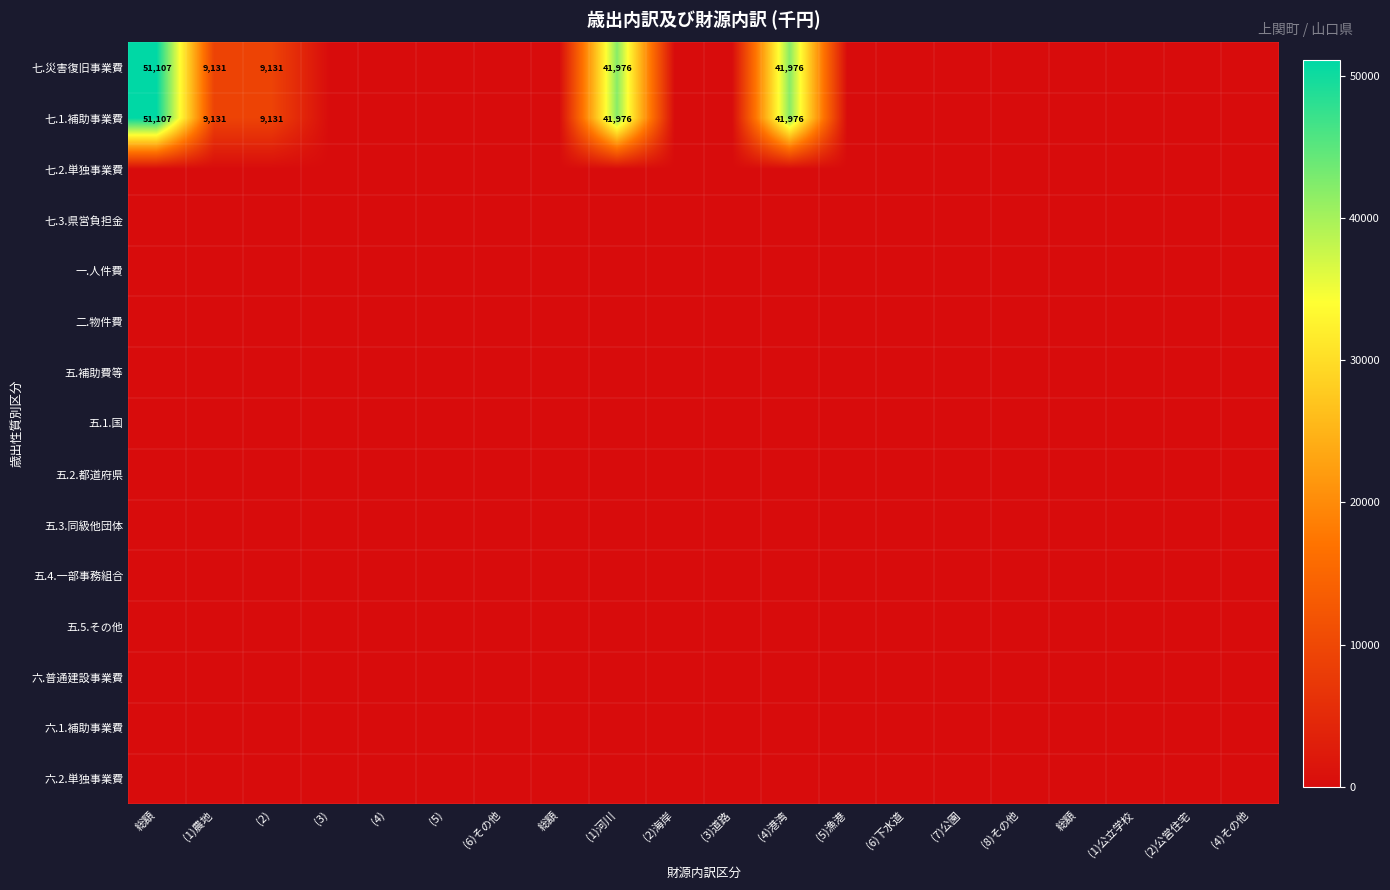

At how many categories does at least one series exceed 21714?

3